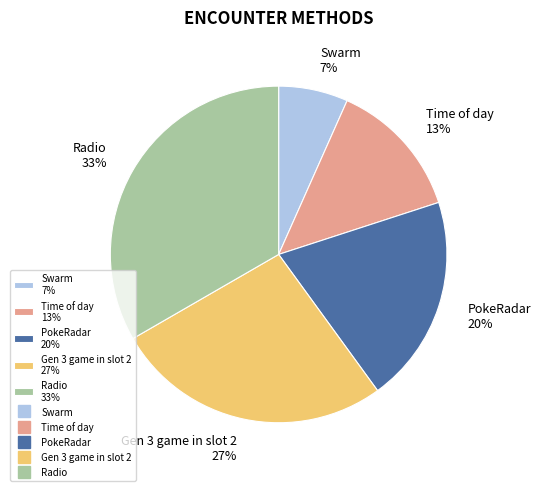

Does any single category account for the majority?

No